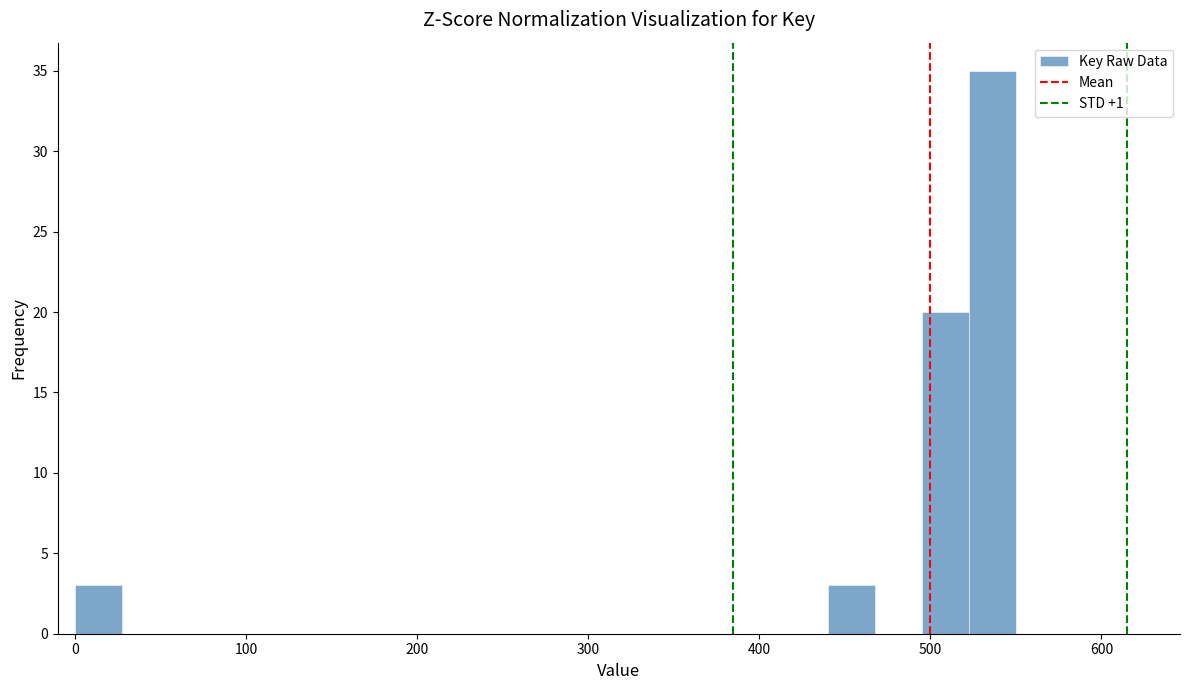

Around what value on the x-axis is the tallest bar? Give the approximate position of its centre, as read against the axis.

540